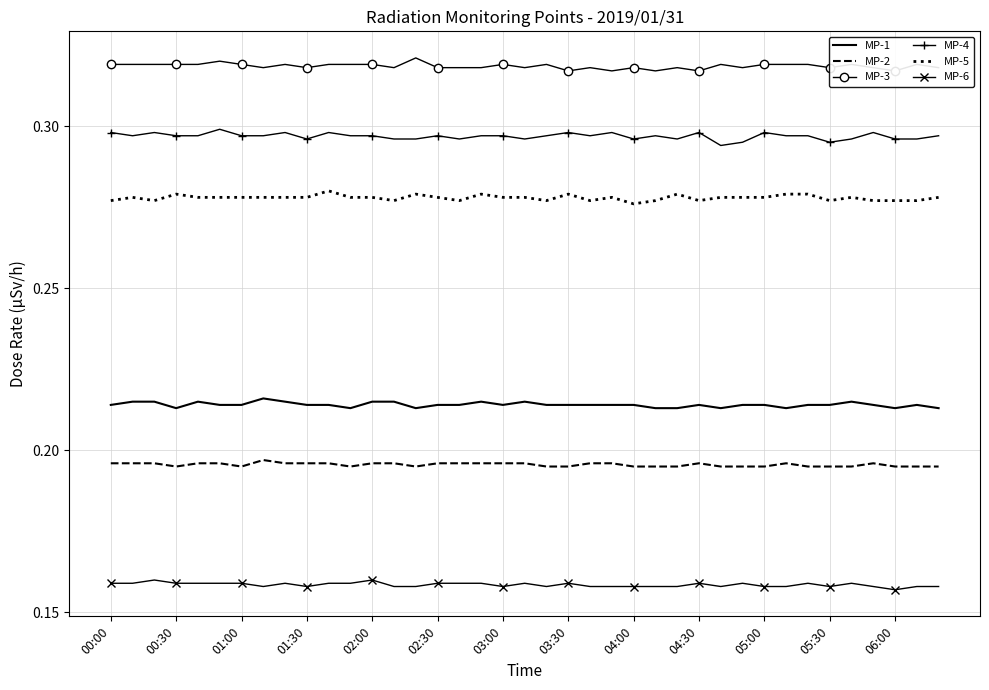

True or false: MP-1 and MP-6 intersect in this chart.

False